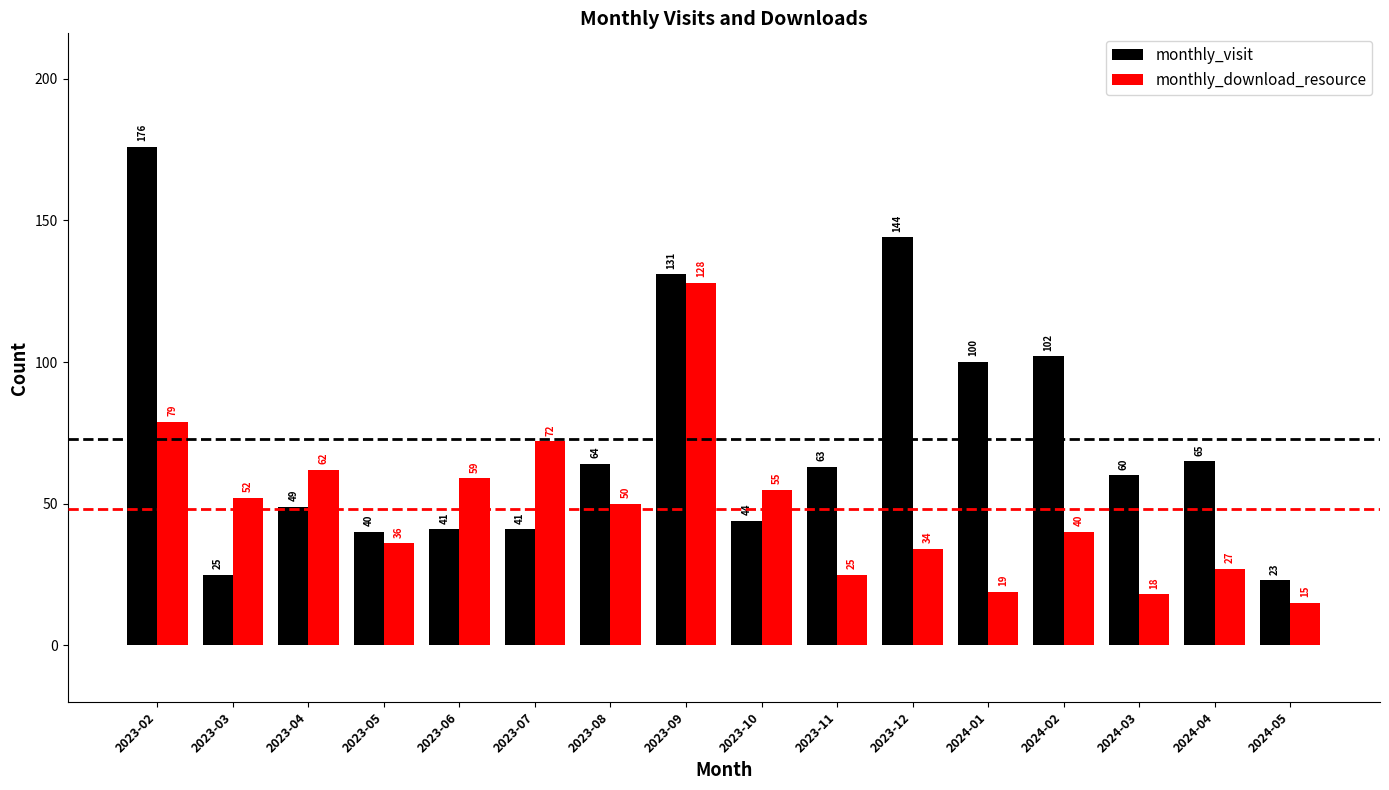

How many values in the monthly_visit series are below 63?

8